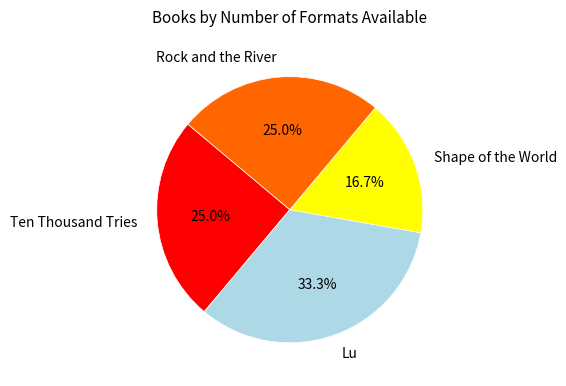

Count the number of slices in the pie.

4